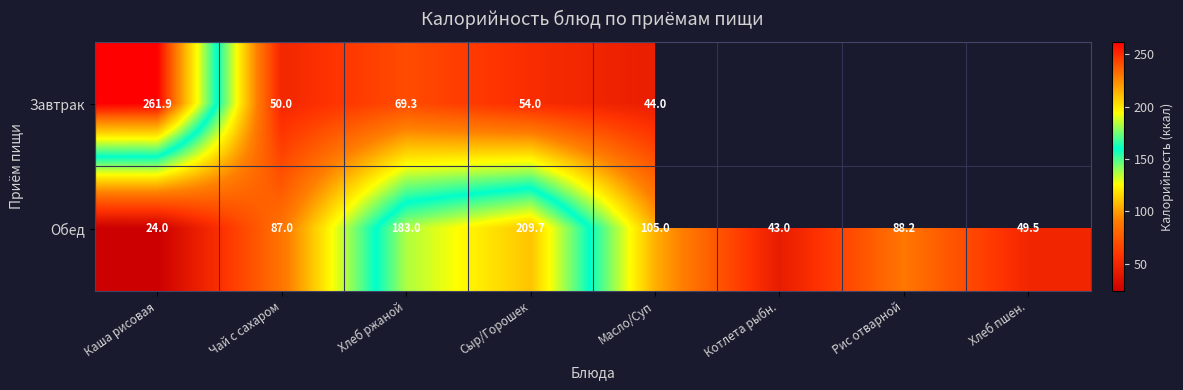

Which category has the highest value across all series?

Каша рисовая